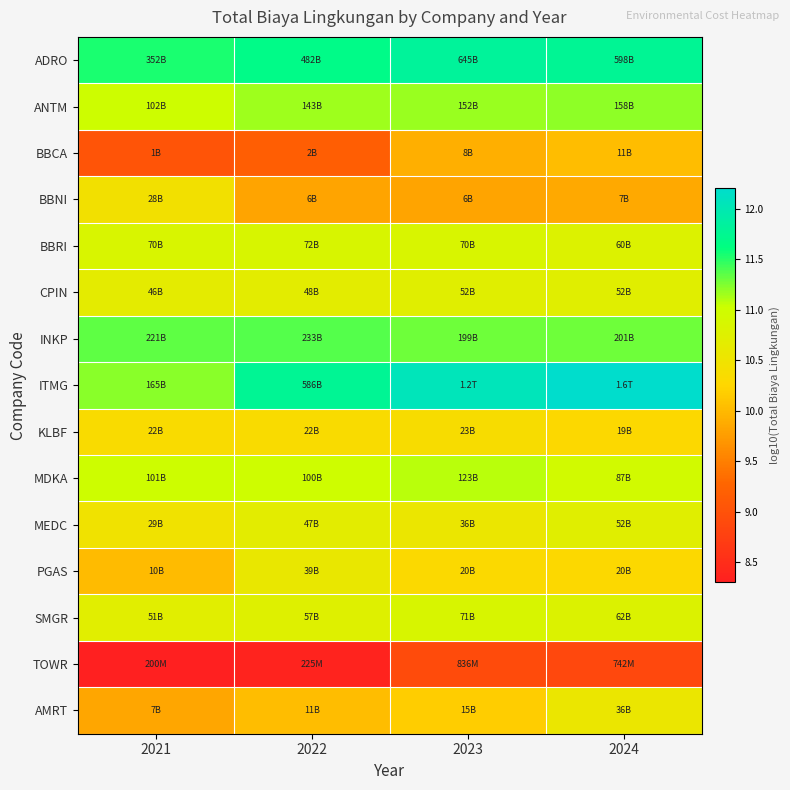

Reading right to left, what are all the values shown in this chart?

ADRO: 2024=11.8	2023=11.8	2022=11.7	2021=11.5
ANTM: 2024=11.2	2023=11.2	2022=11.2	2021=11.0
BBCA: 2024=10.0	2023=9.9	2022=9.2	2021=9.0
BBNI: 2024=9.9	2023=9.8	2022=9.8	2021=10.4
BBRI: 2024=10.8	2023=10.8	2022=10.9	2021=10.8
CPIN: 2024=10.7	2023=10.7	2022=10.7	2021=10.7
INKP: 2024=11.3	2023=11.3	2022=11.4	2021=11.3
ITMG: 2024=12.2	2023=12.1	2022=11.8	2021=11.2
KLBF: 2024=10.3	2023=10.4	2022=10.3	2021=10.3
MDKA: 2024=10.9	2023=11.1	2022=11.0	2021=11.0
MEDC: 2024=10.7	2023=10.6	2022=10.7	2021=10.5
PGAS: 2024=10.3	2023=10.3	2022=10.6	2021=10.0
SMGR: 2024=10.8	2023=10.9	2022=10.8	2021=10.7
TOWR: 2024=8.9	2023=8.9	2022=8.4	2021=8.3
AMRT: 2024=10.6	2023=10.2	2022=10.0	2021=9.8